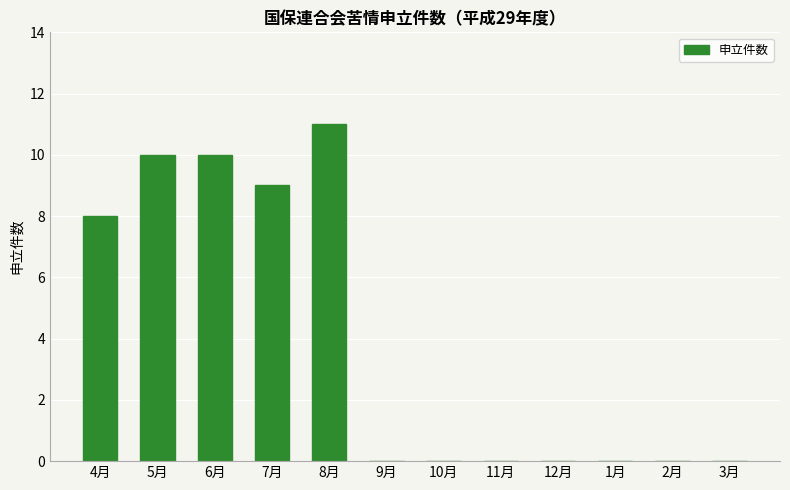

What is the average value?

4